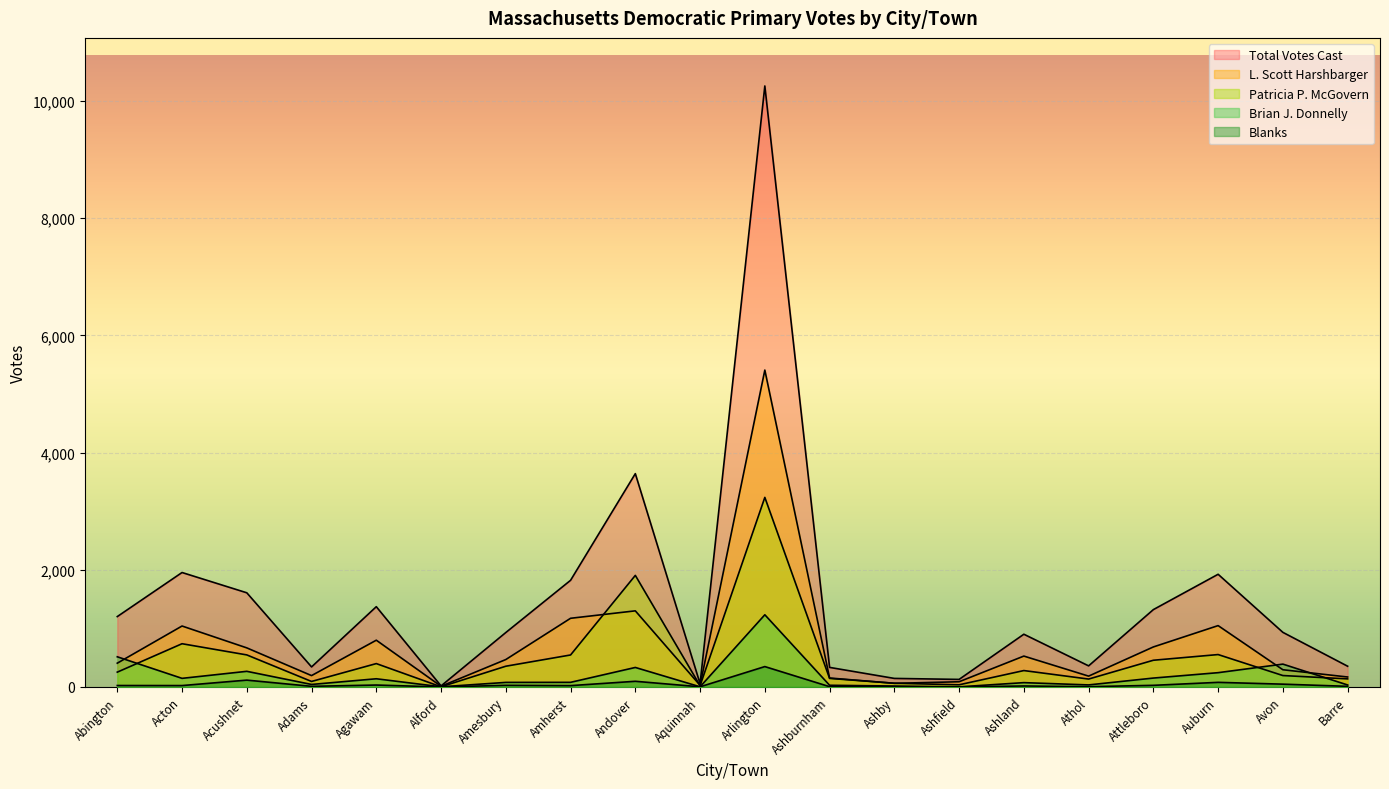

What are all the series names shown in the legend?

Total Votes Cast, Patricia P. McGovern, Brian J. Donnelly, Blanks, L. Scott Harshbarger